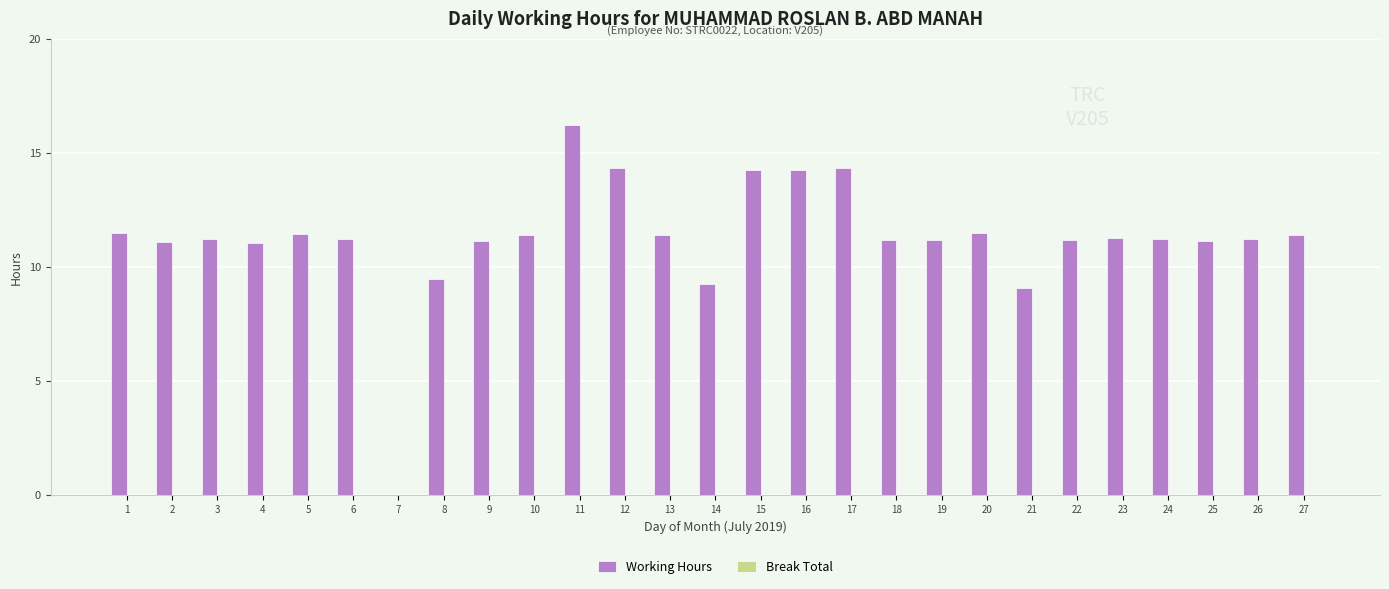

Which has a higher value, 17 or 2?

17